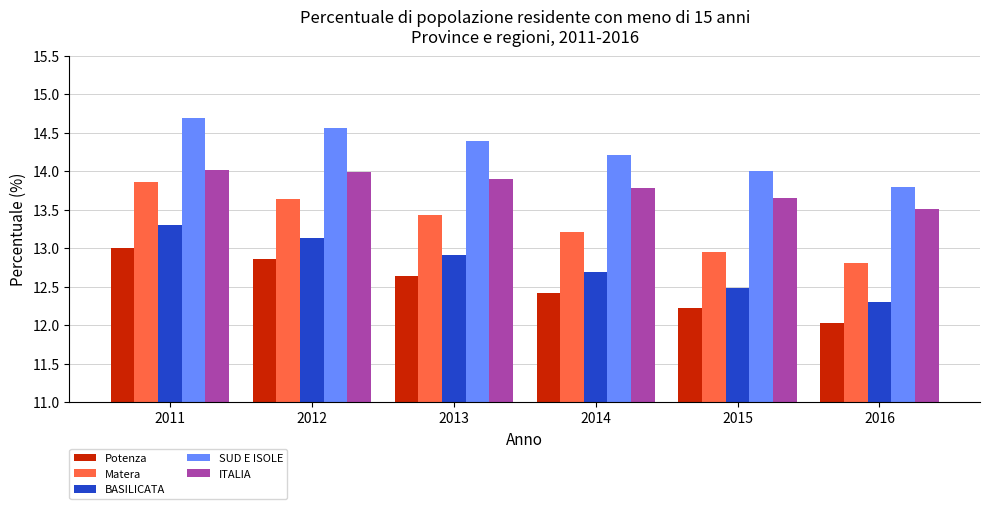

How many series are shown in this chart?

5